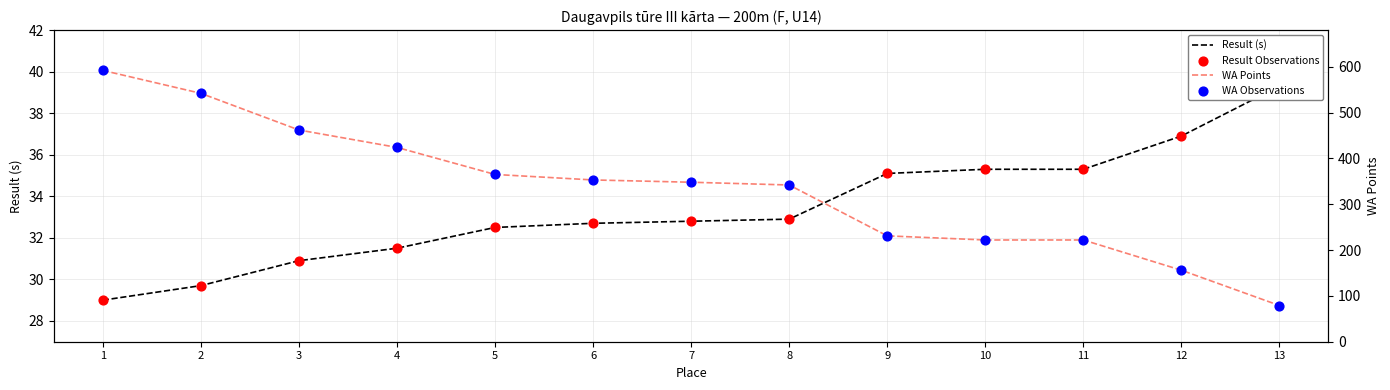

Which series has the widest spread of Y values?

WA Points